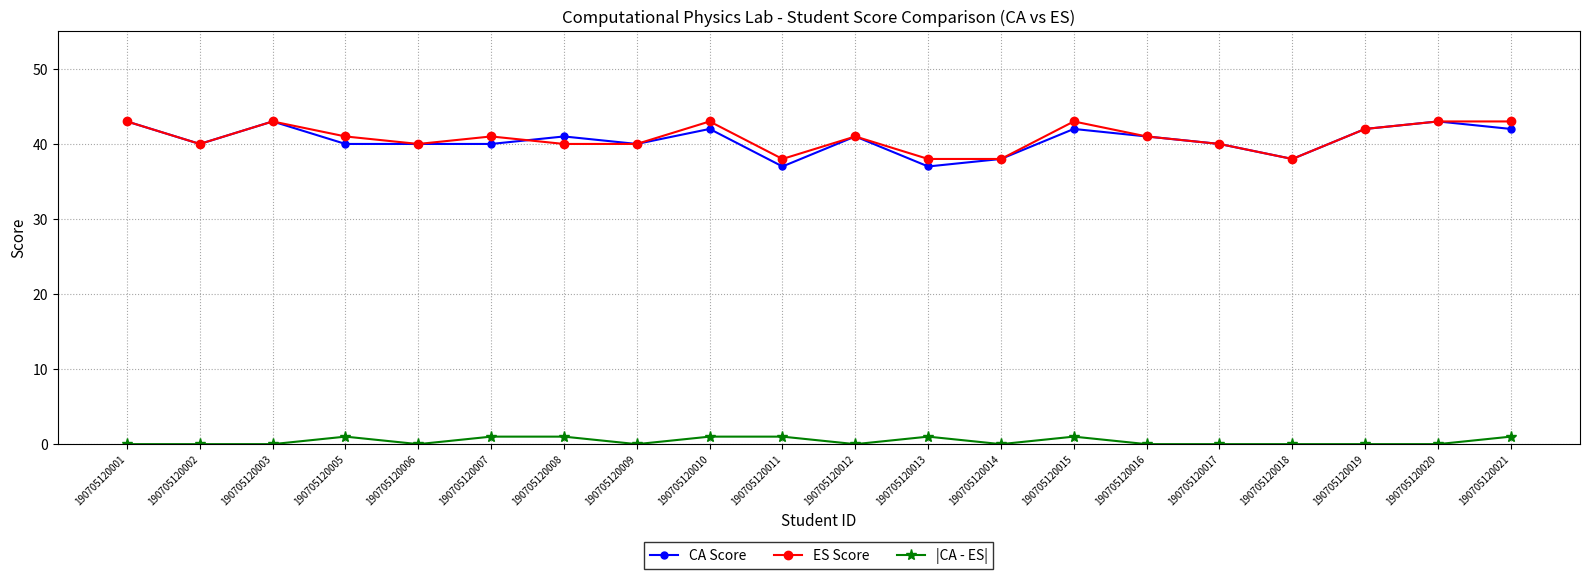

How many lines are shown in the chart?

3